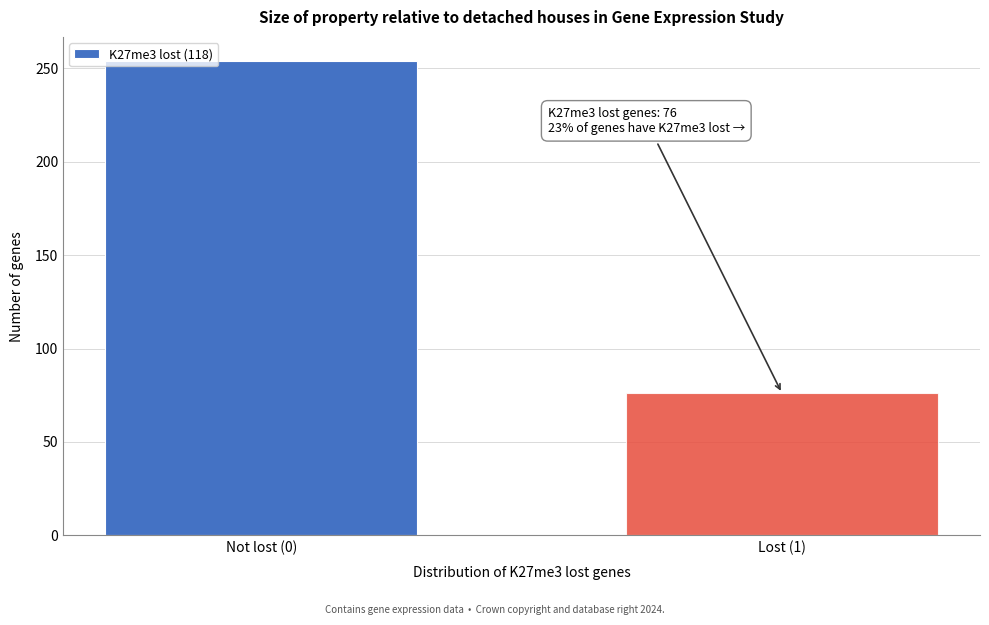

Reading right to left, what are all the values shown in this chart?

76	254